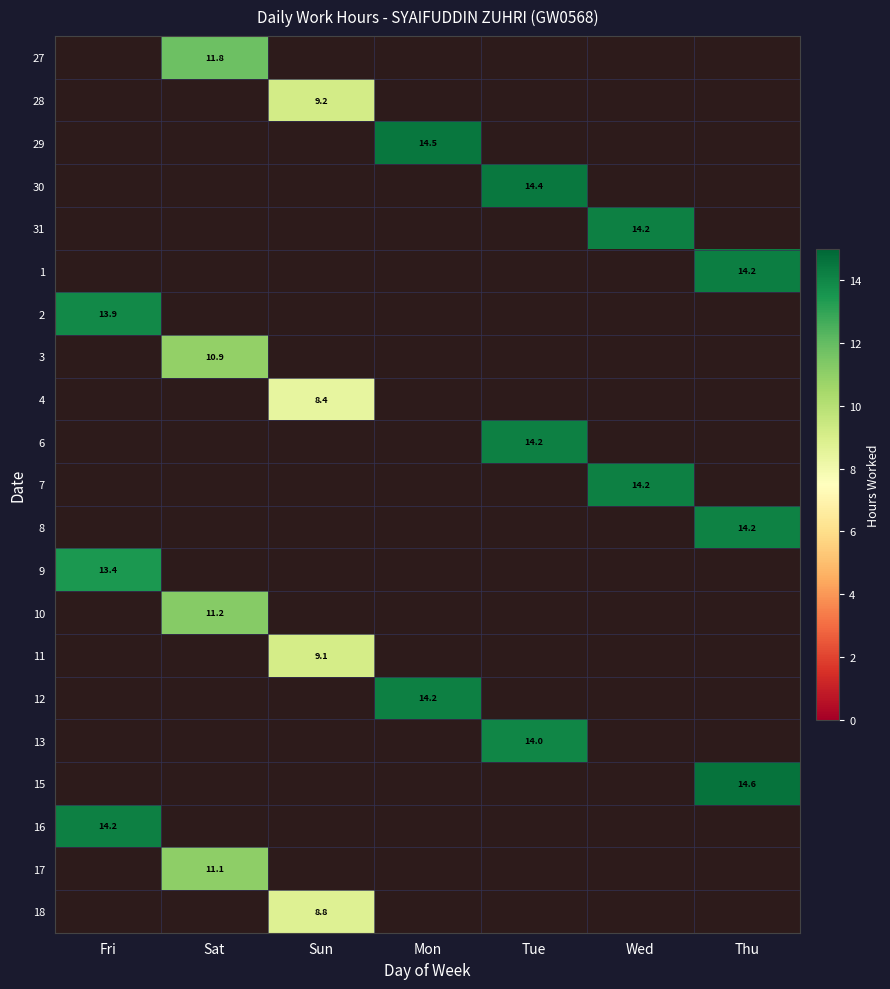

Between Fri and Mon, which is larger?

Mon